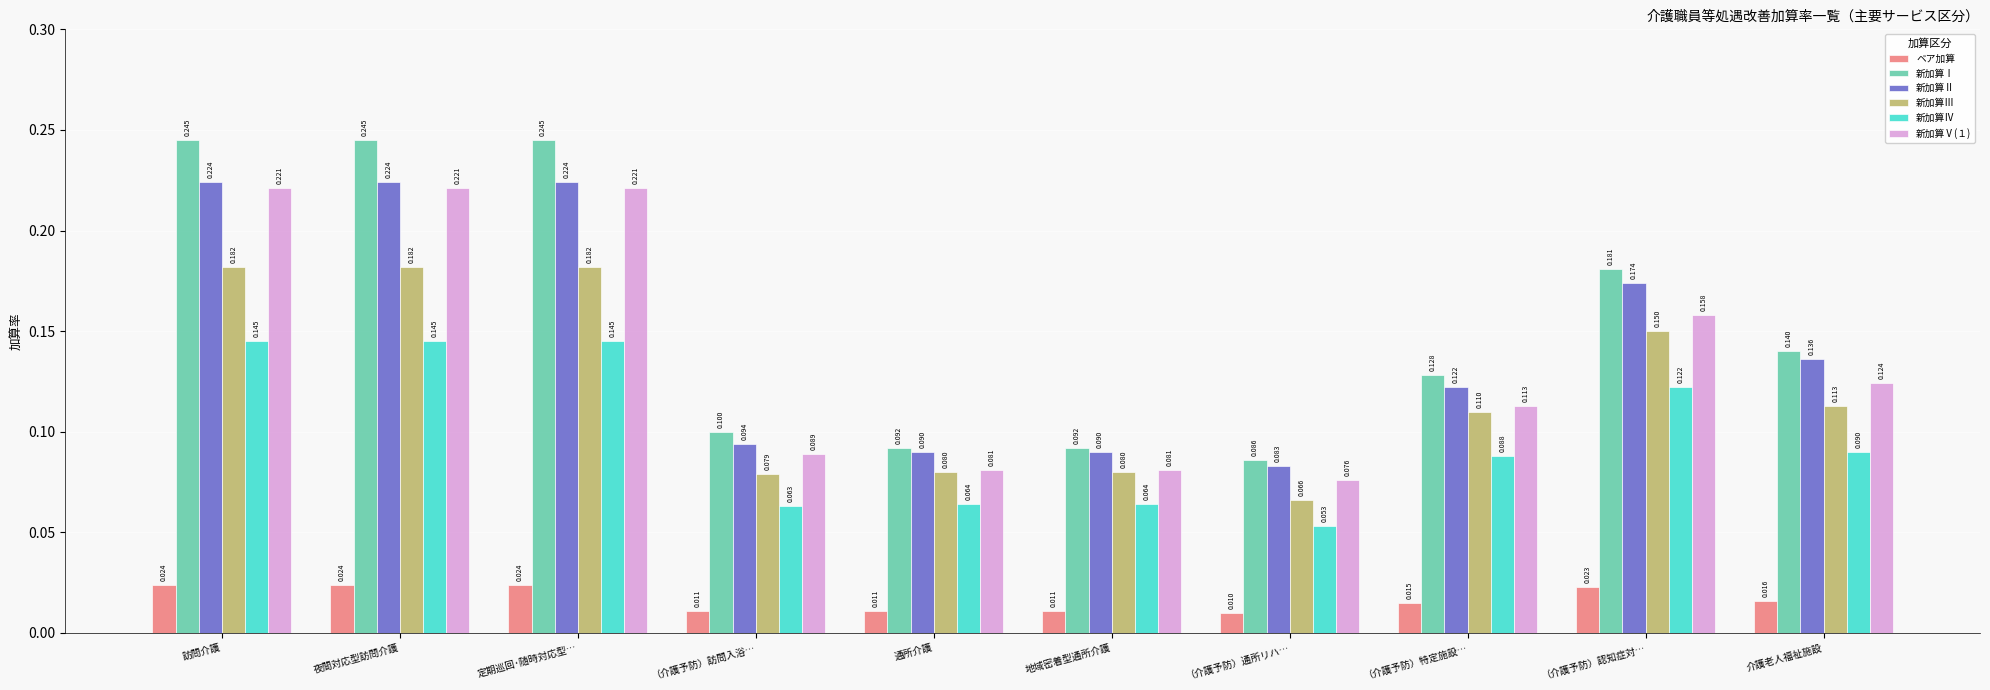

What is the difference between the highest and lowest values at （介護予防）通所リハ…?

0.1